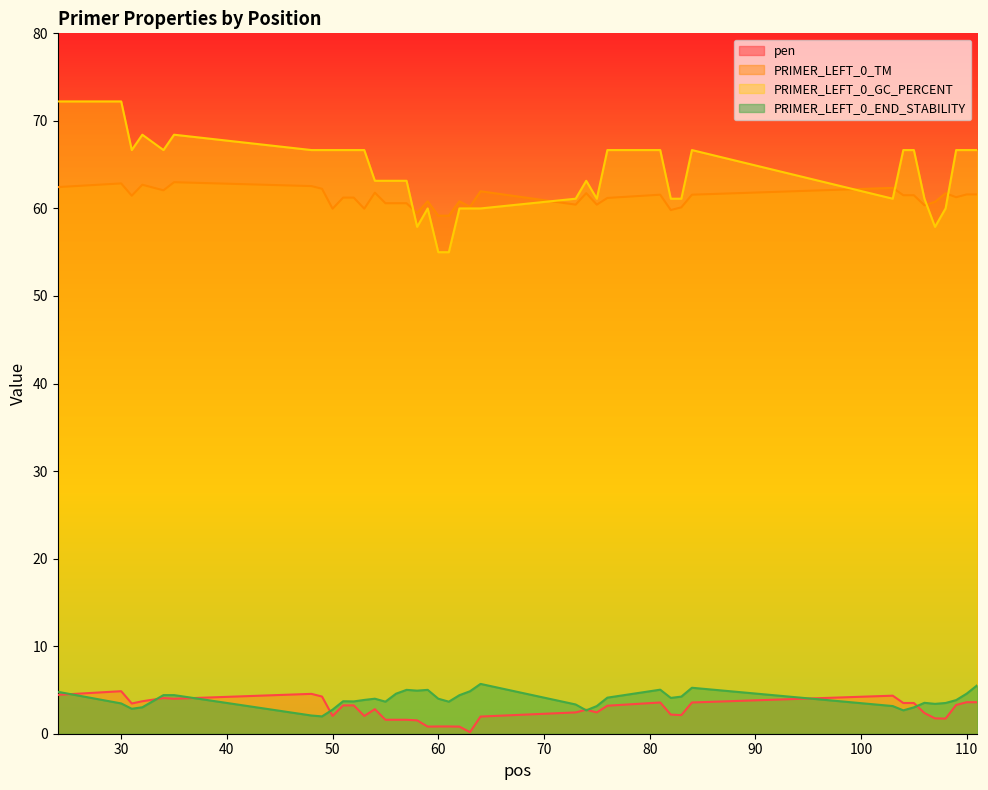

True or false: PRIMER_LEFT_0_TM and pen intersect in this chart.

False